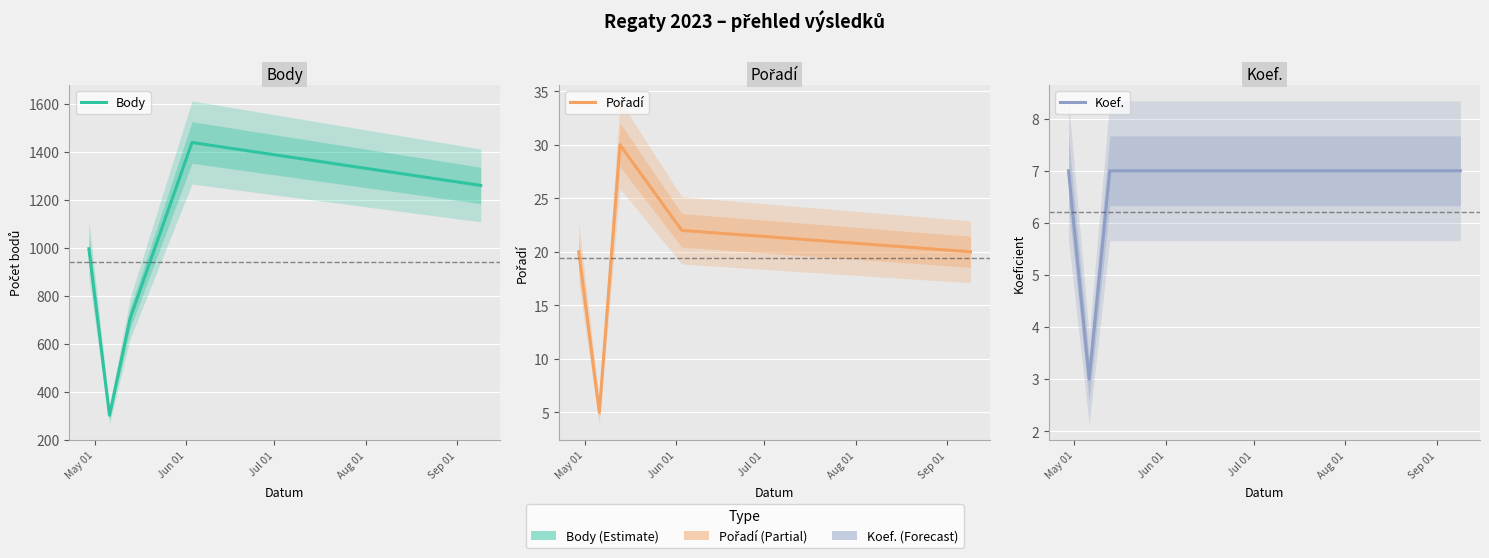

Reading left to right, list all the values displayed in this chart.

Body: 997	303	707	1440	1261
Pořadí: 20	5	30	22	20
Koef.: 7	3	7	7	7